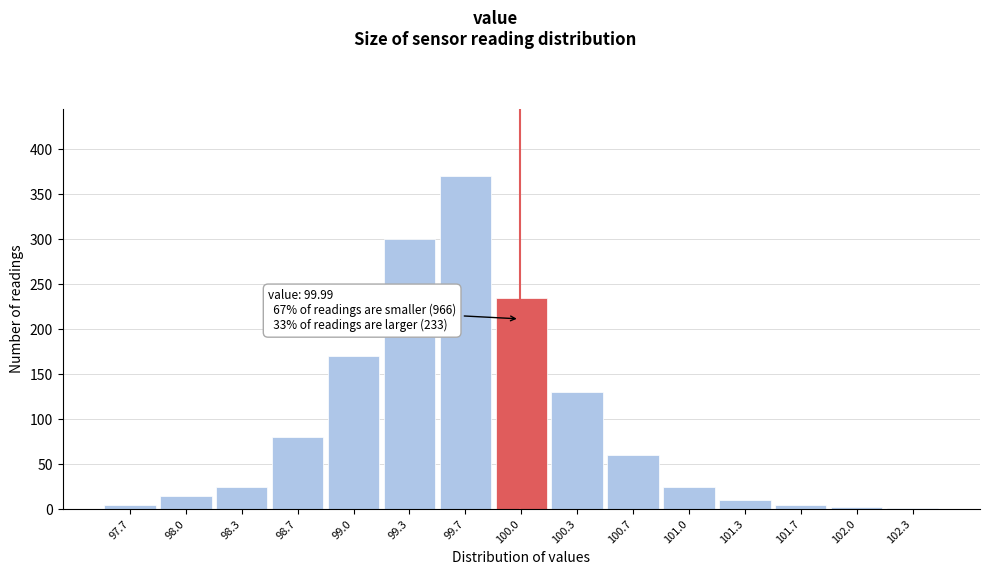

What is the maximum value shown in the chart?

371